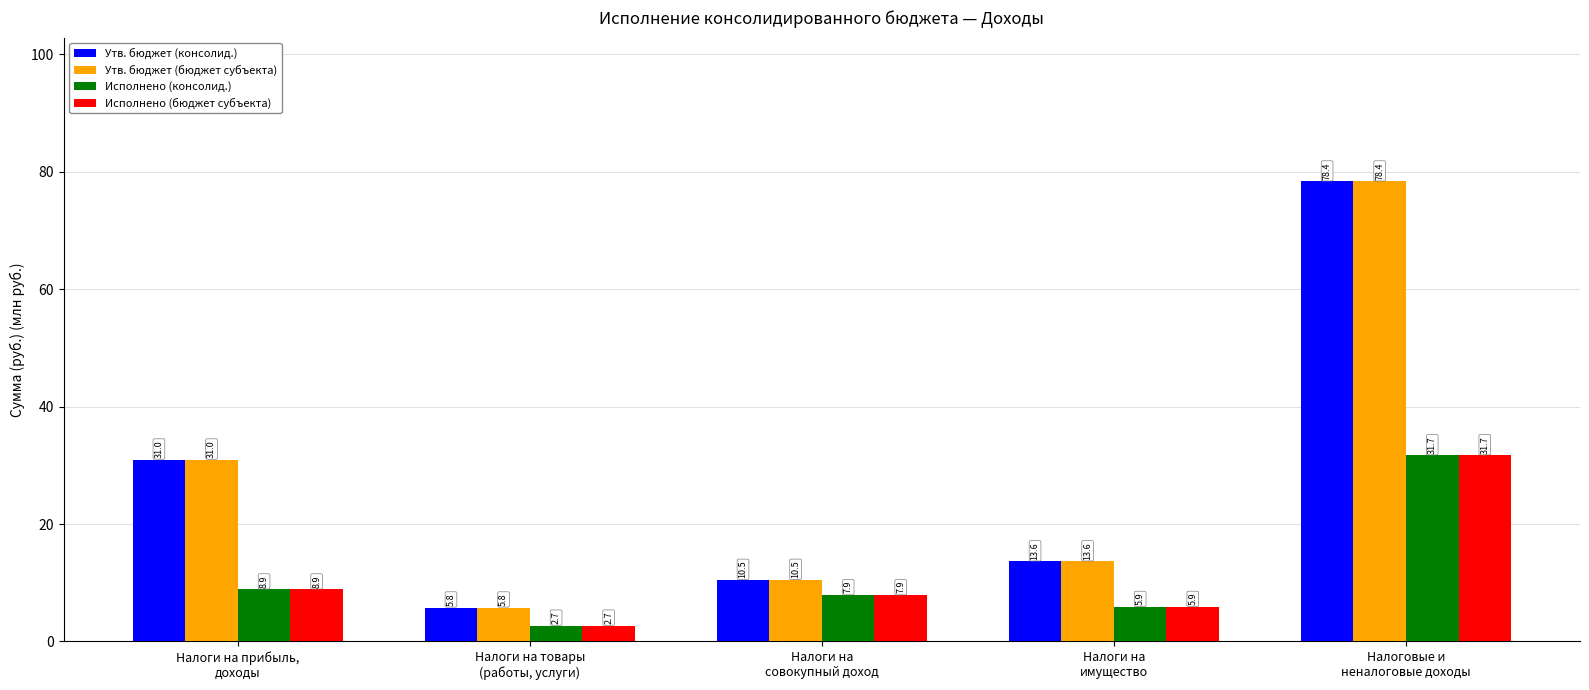

What is the sum of all Исполнено (консолид.) values?

57.0